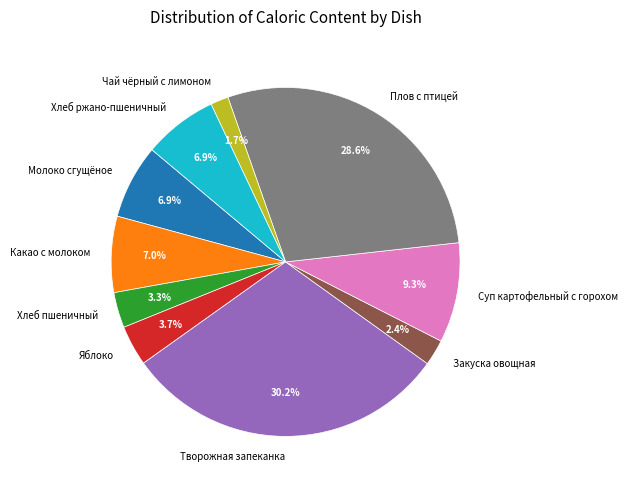

Is it true that Плов с птицей is 29% of the pie?

True